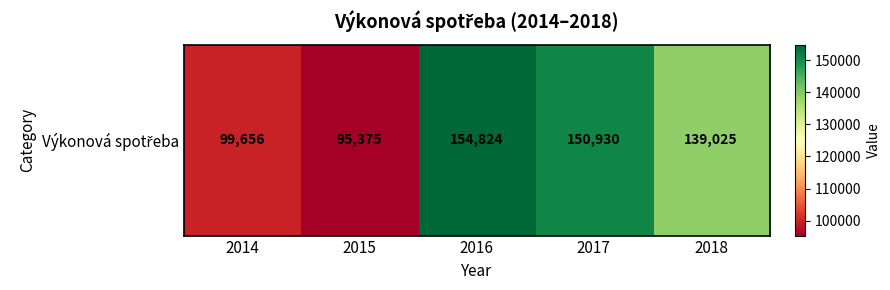

What is the average value?

127962